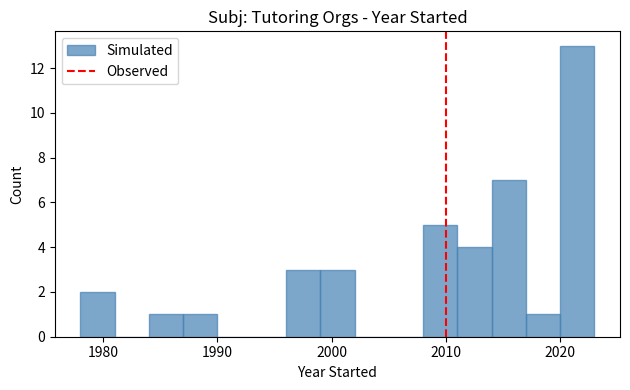

Around what value on the x-axis is the tallest bar? Give the approximate position of its centre, as read against the axis.

2022